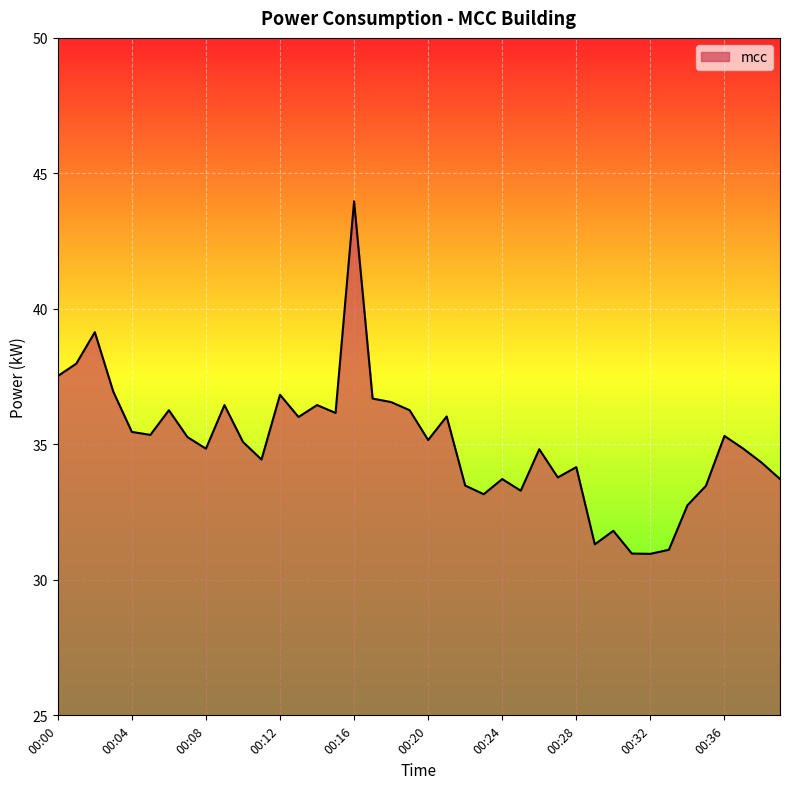

What is the maximum value shown in the chart?

44.0